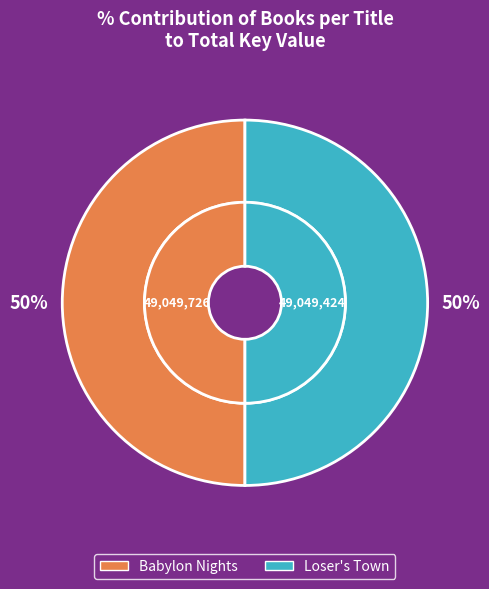

Rank the categories by value from lowest to highest.

Loser's Town, Babylon Nights